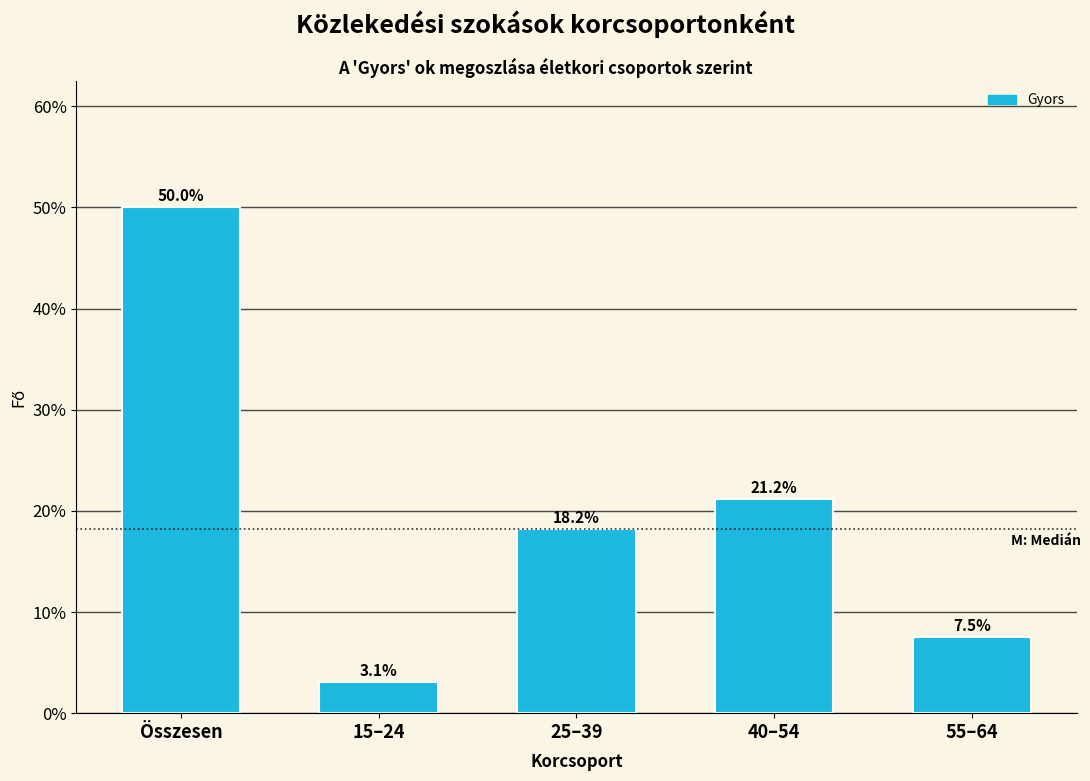

Reading left to right, extract all data points from this chart.

50.0	3.1	18.2	21.2	7.5